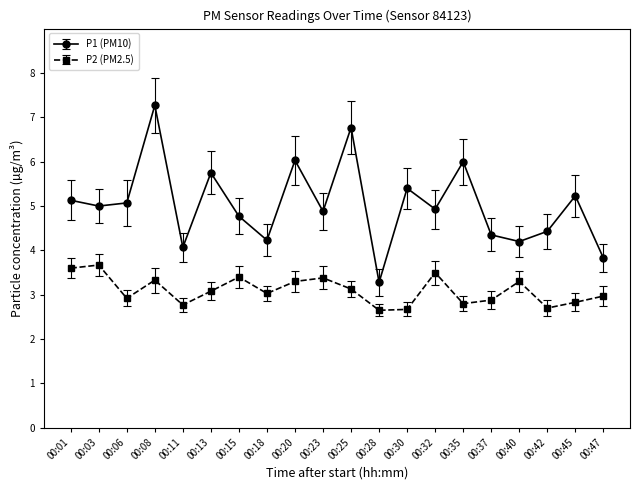

What is the value of the P1 (PM10) point at the 9th from the left?

6.0